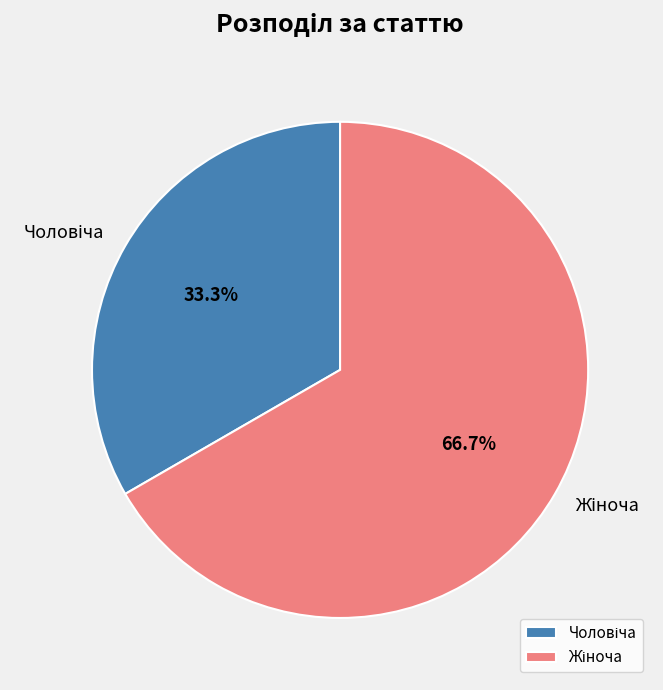

Is there any slice that represents more than half of the pie?

Yes